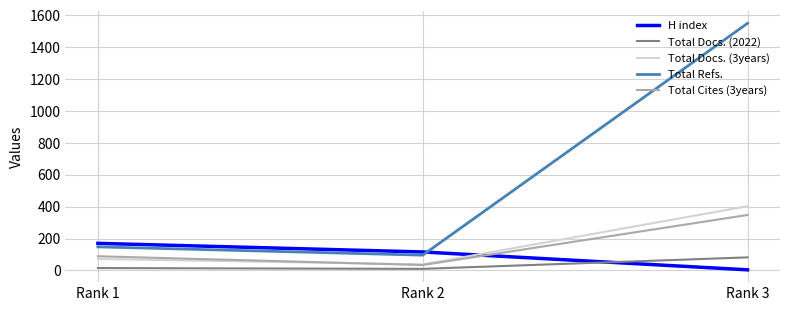

What are all the series names shown in the legend?

H index, Total Docs. (2022), Total Docs. (3years), Total Refs., Total Cites (3years)